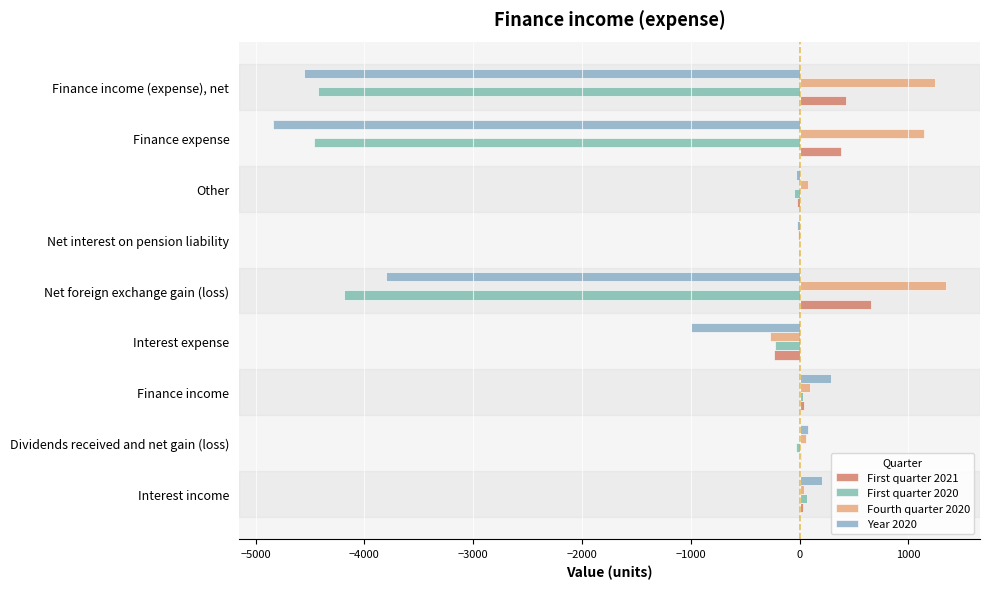

What is the sum of all First quarter 2020 values?

-13283.2